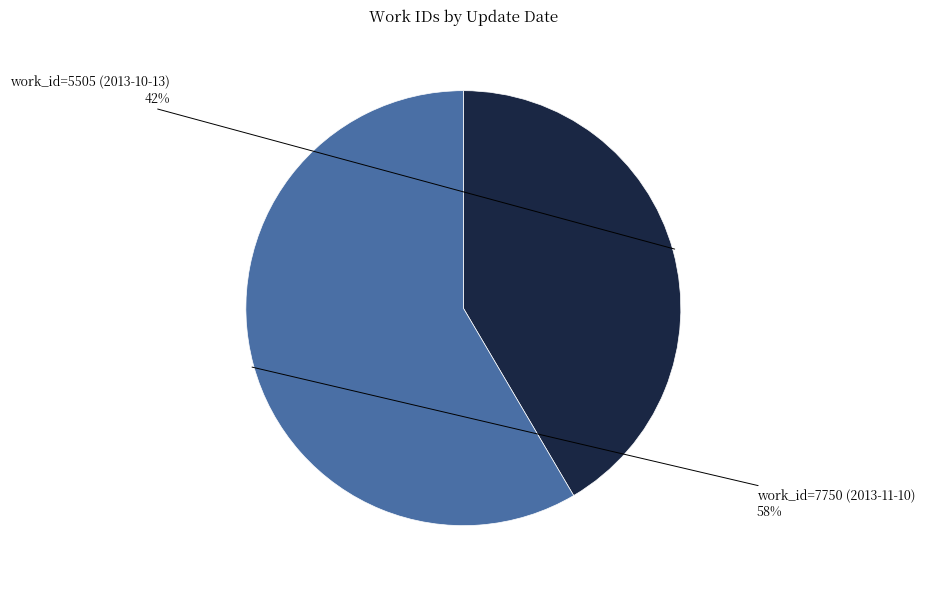

Count the number of slices in the pie.

2